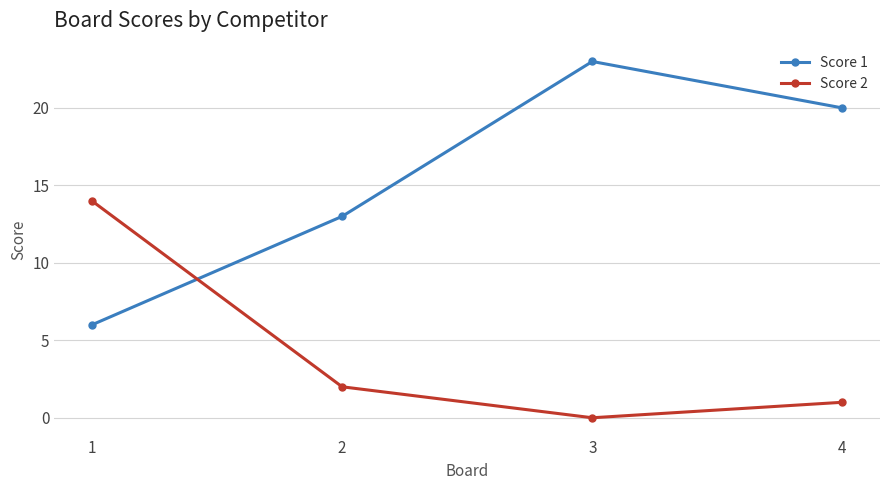

How many lines are shown in the chart?

2